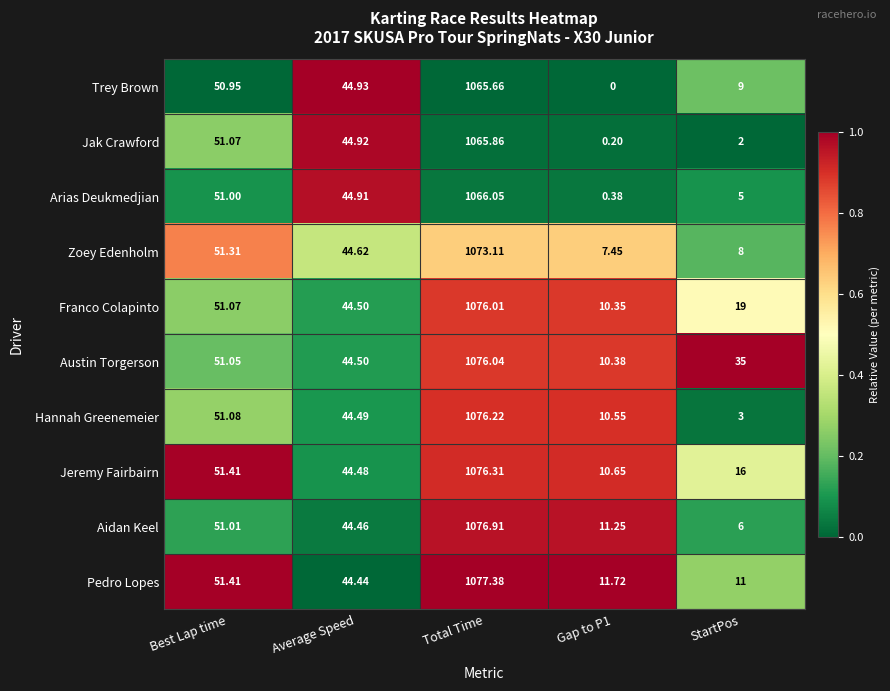

At which label does Trey Brown first exceed 44?

Best Lap time